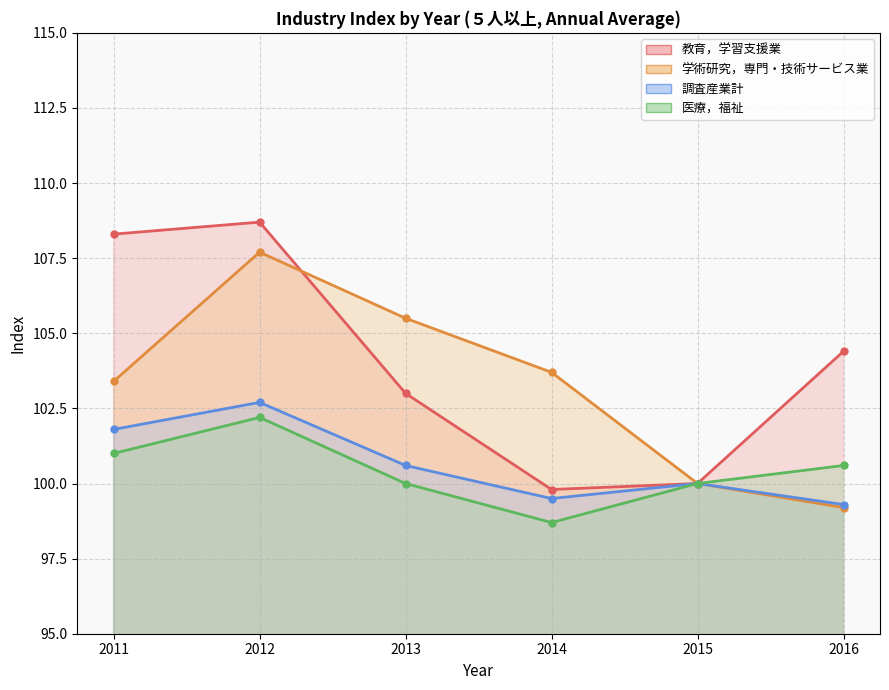

The value of 教育，学習支援業 at 2011 is 108.3. True or false?

True